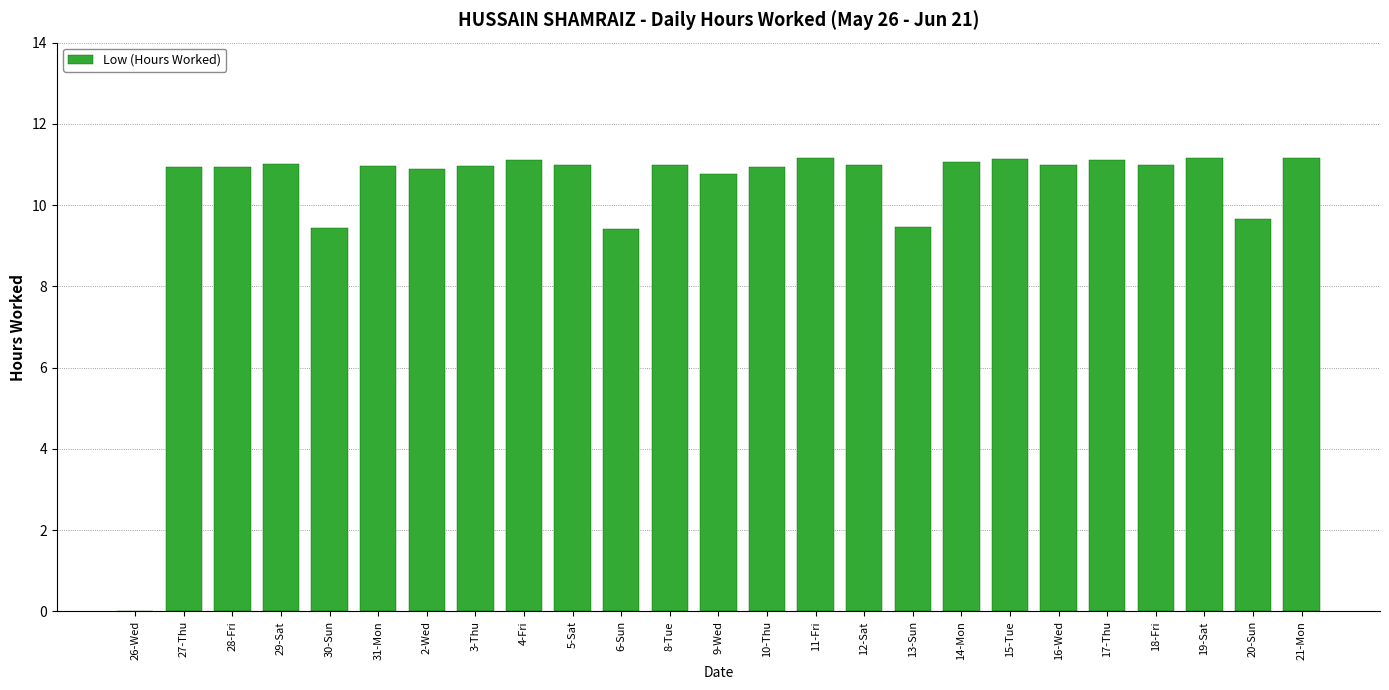

Is it true that the value at 30-Sun is 9.4?

True